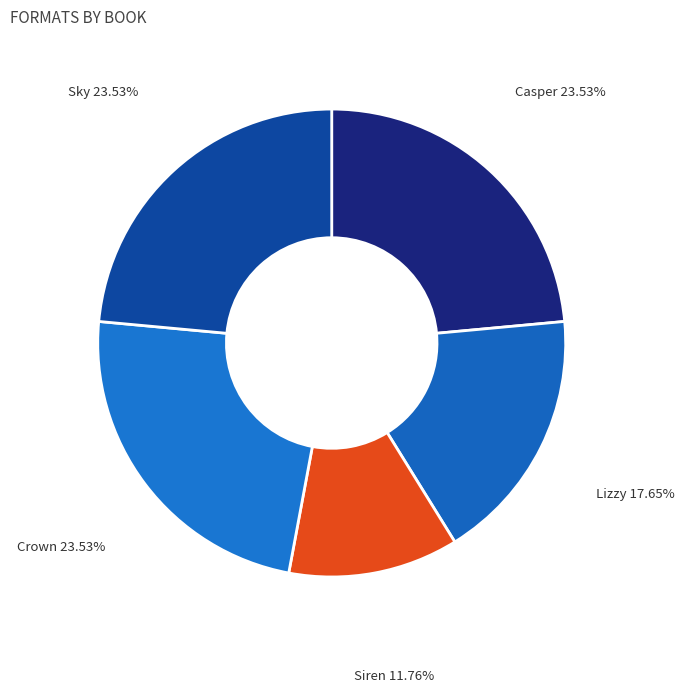

What is the smallest slice in the pie chart?

Siren Sisters